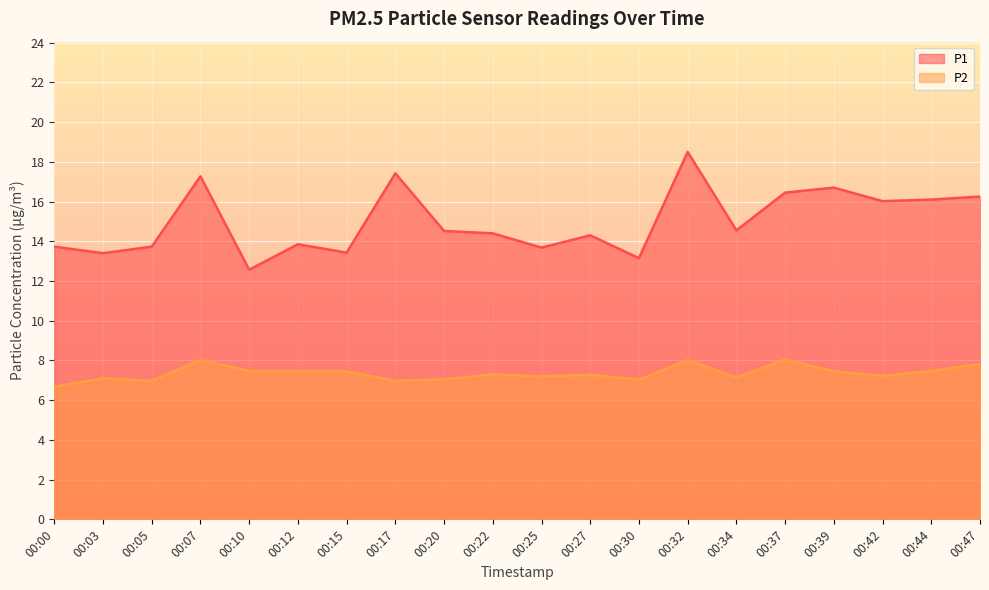

What is the sum of the P1 values at 00:25 and 00:17?

31.1